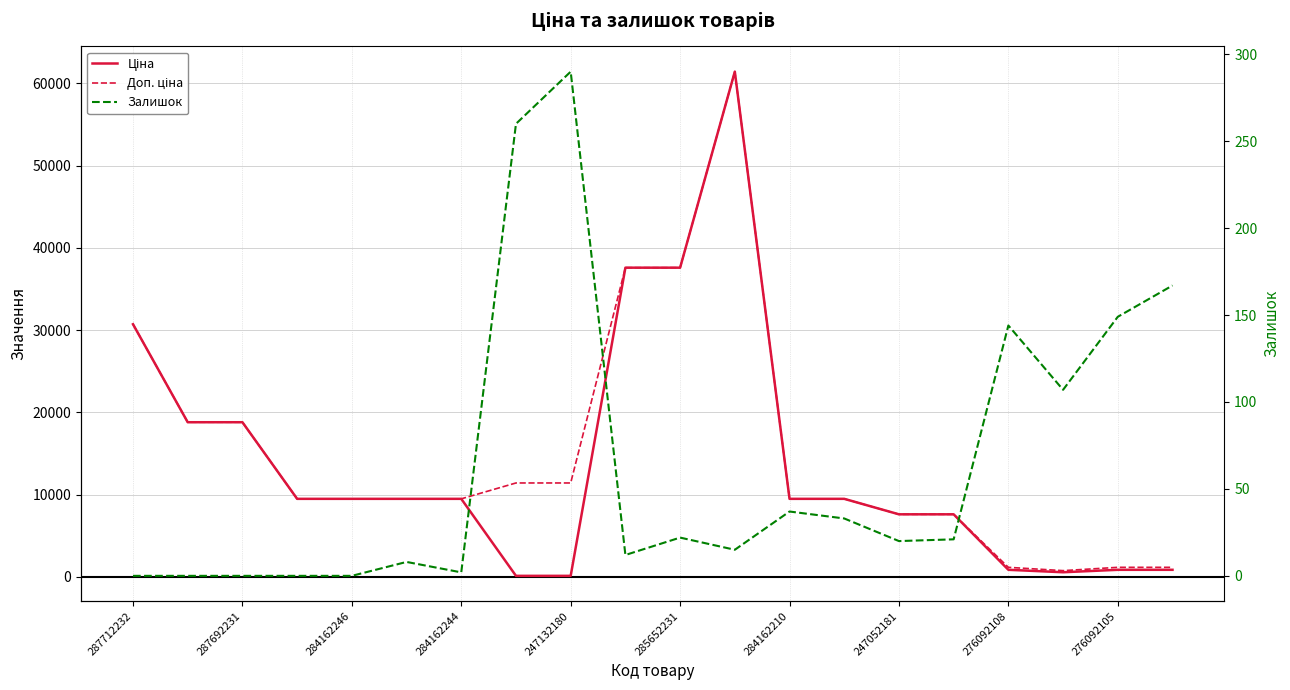

Is this an area chart (filled region under the line)?

No